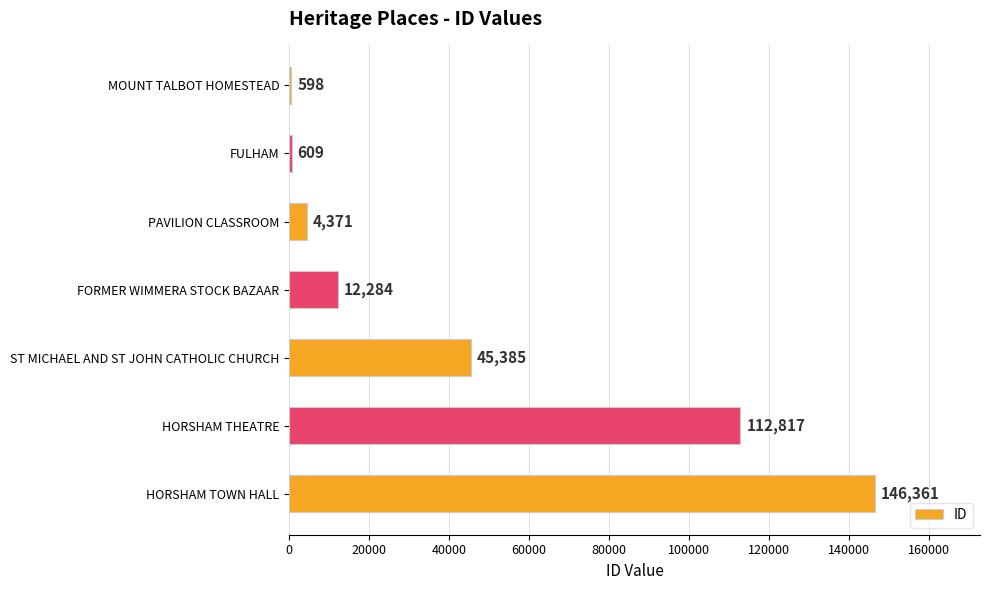

What is the sum of all values?

322425